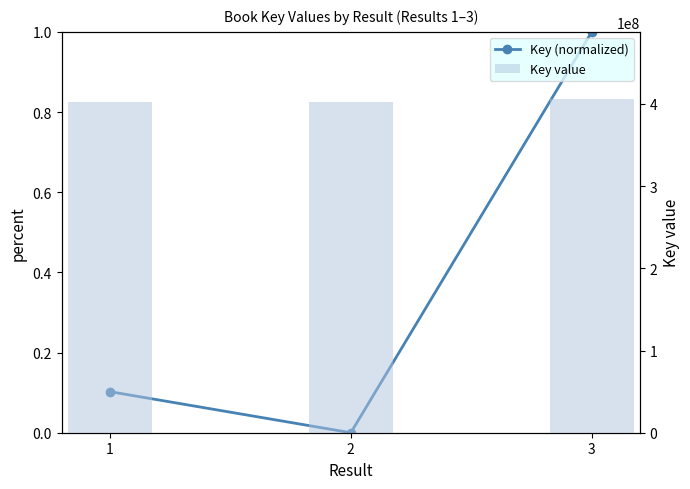

True or false: Key value has a value of 128563718.6 at 1.

False